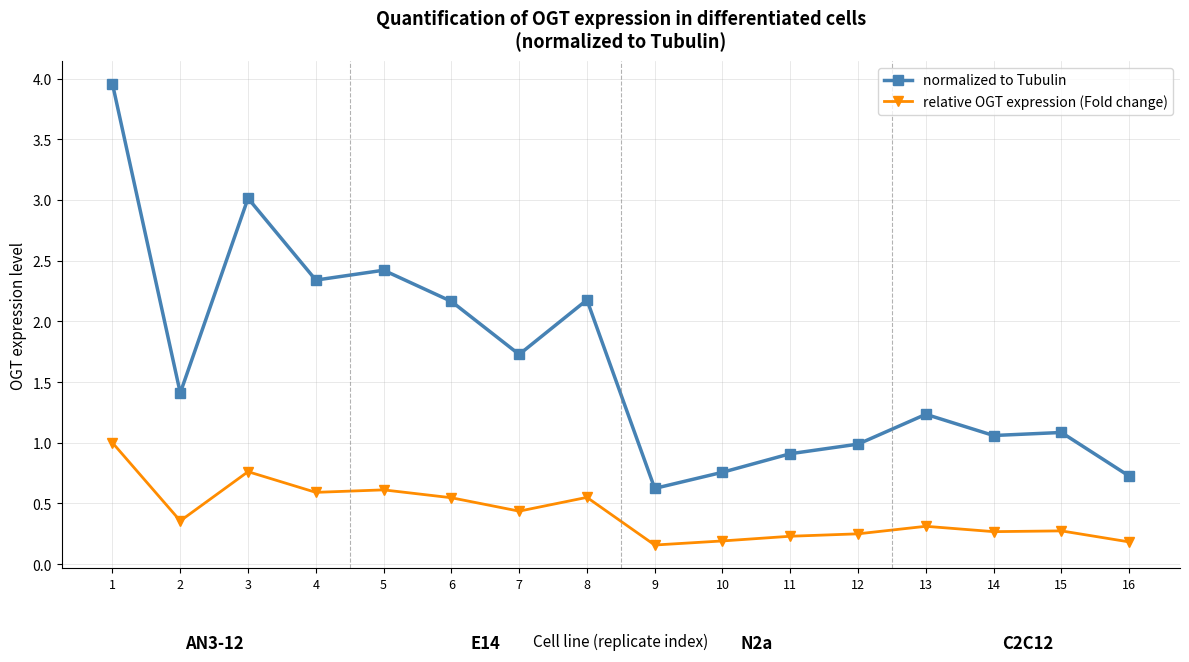

What is the sum of all normalized to Tubulin values?

26.6